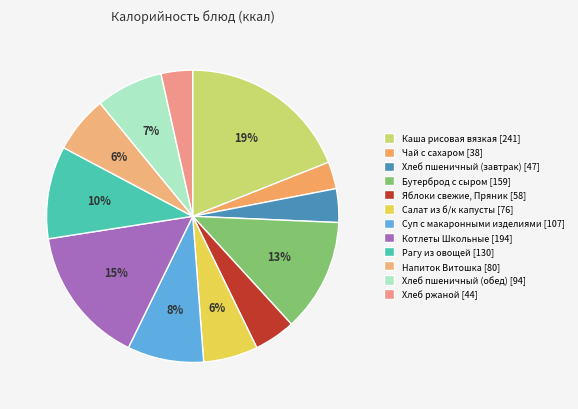

Is Суп с макаронными изделиями the majority of the pie?

No